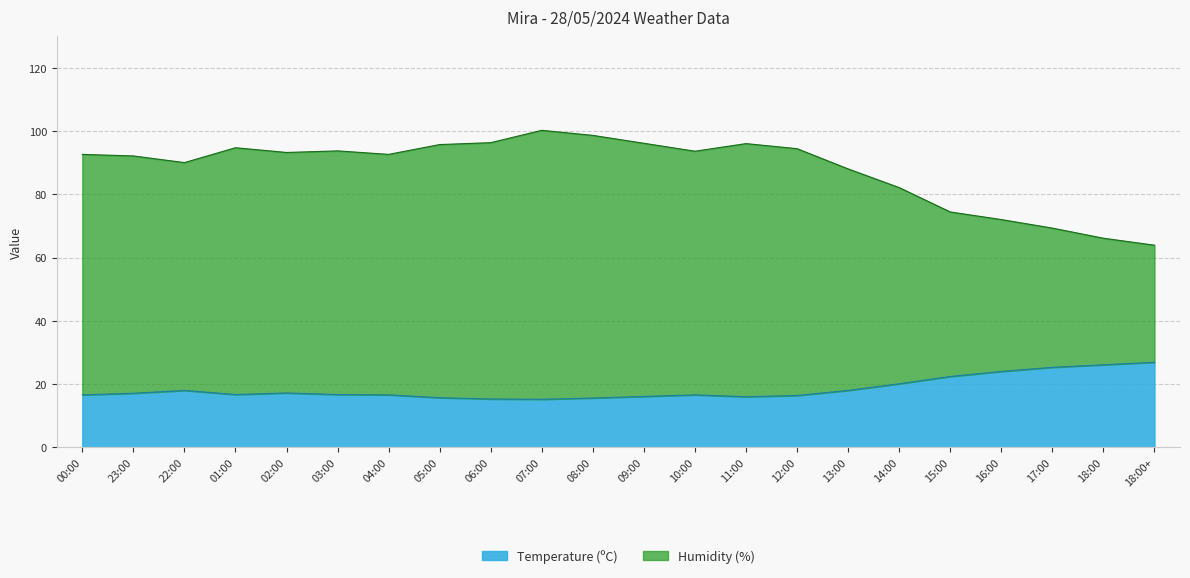

True or false: Temperature (ºC) has more than 2 points higher than both neighbors.

True